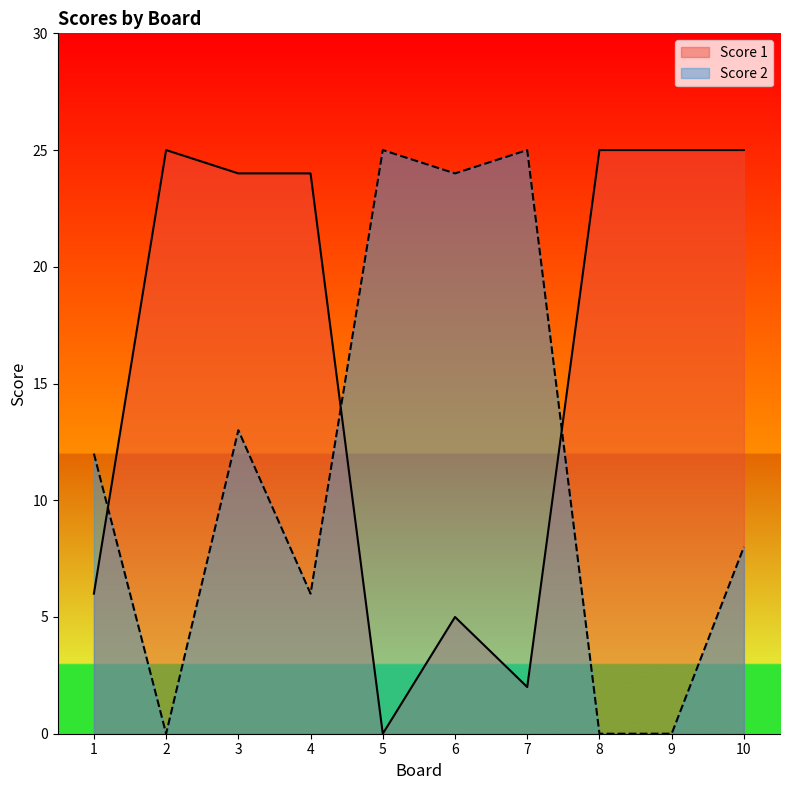

Where is the first local minimum for Score 2?

2